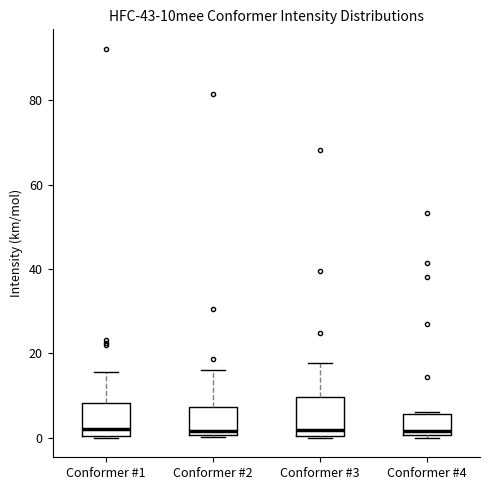

Where is the upper edge of the box for Conformer #4 on the y-axis? The values are not printed on the chart, so give them approximately, as read against the axis.

6